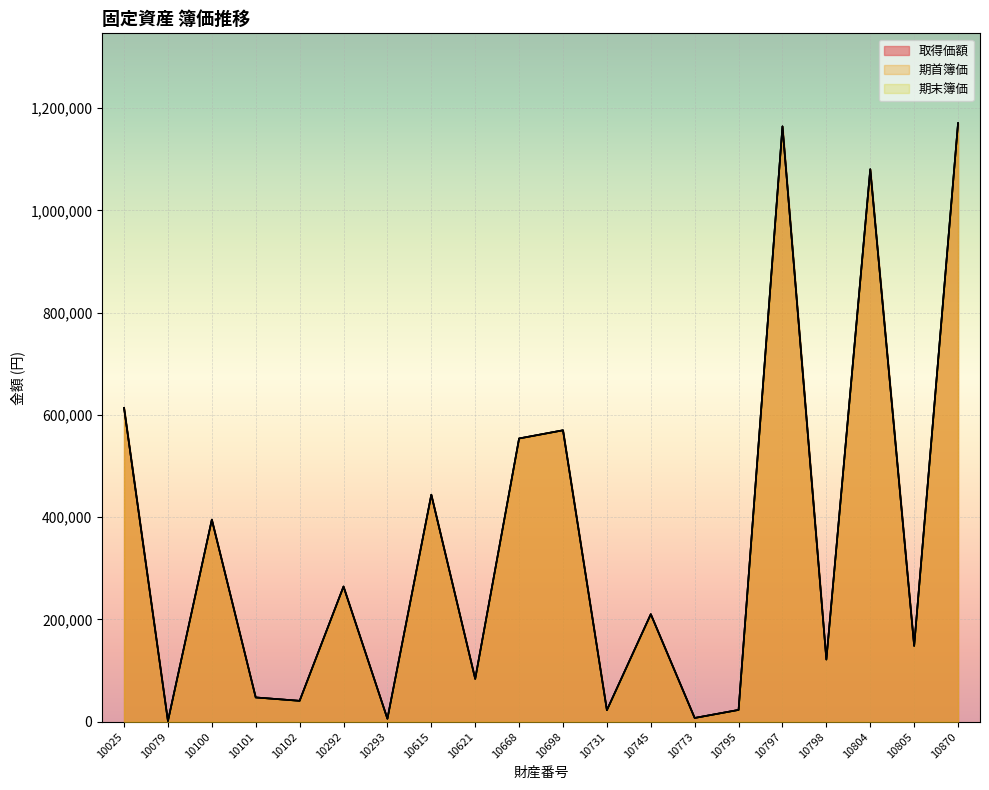

Which category has the lowest value in the 期末簿価 series?

10079